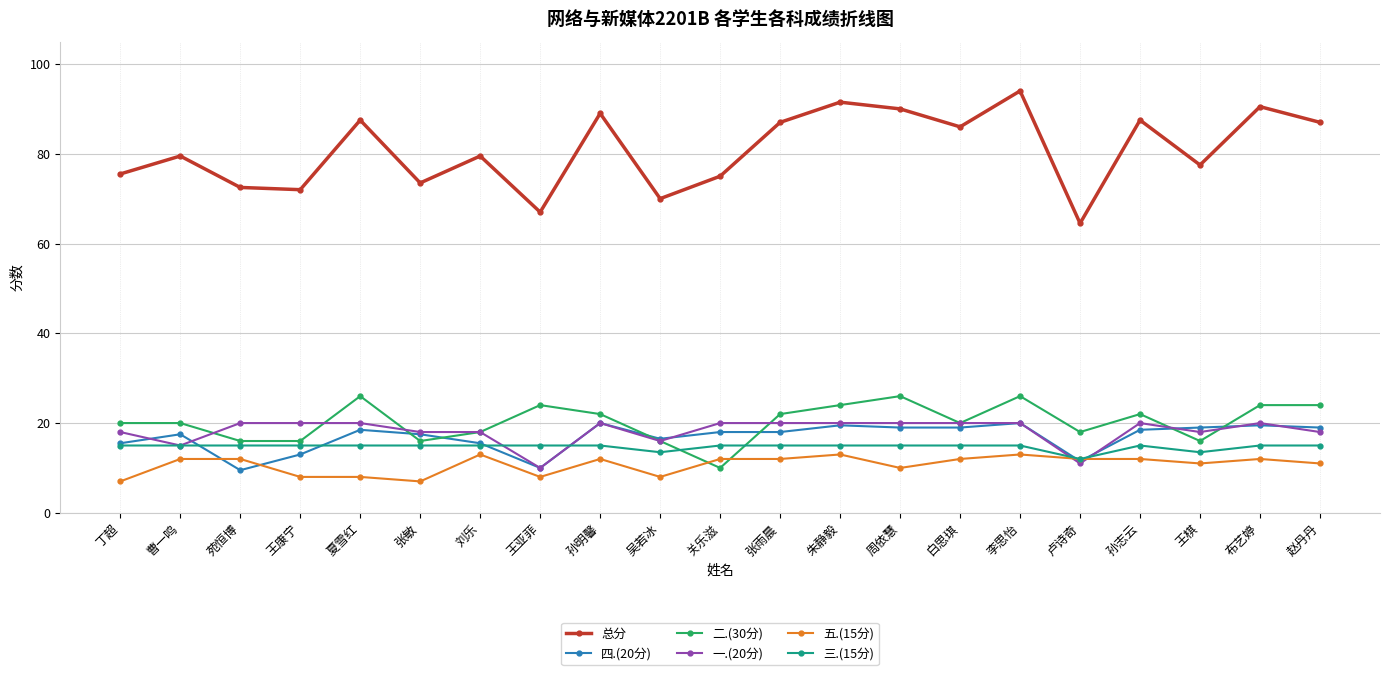

In 总分, how many points are higher than both neighbors (excluding endpoints)?

8